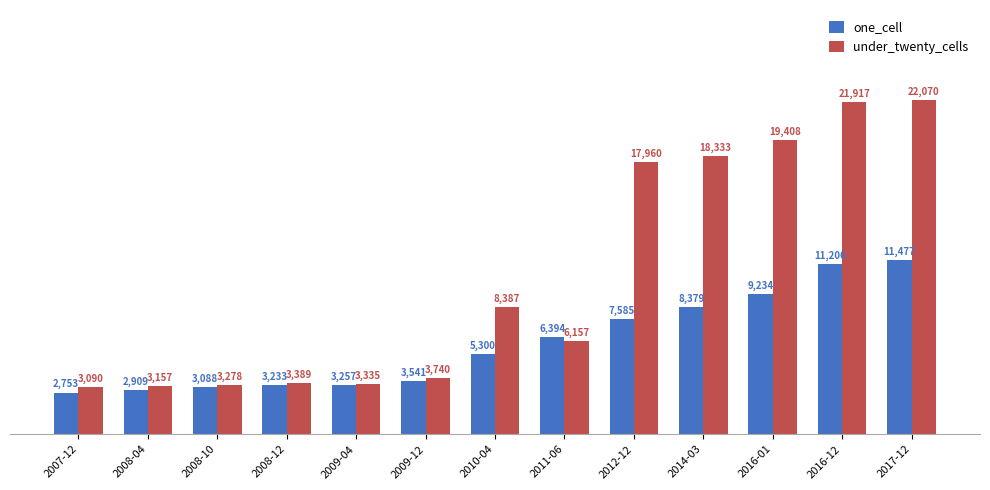

What is the spread (max minus min) of values at 2016-01?

10174